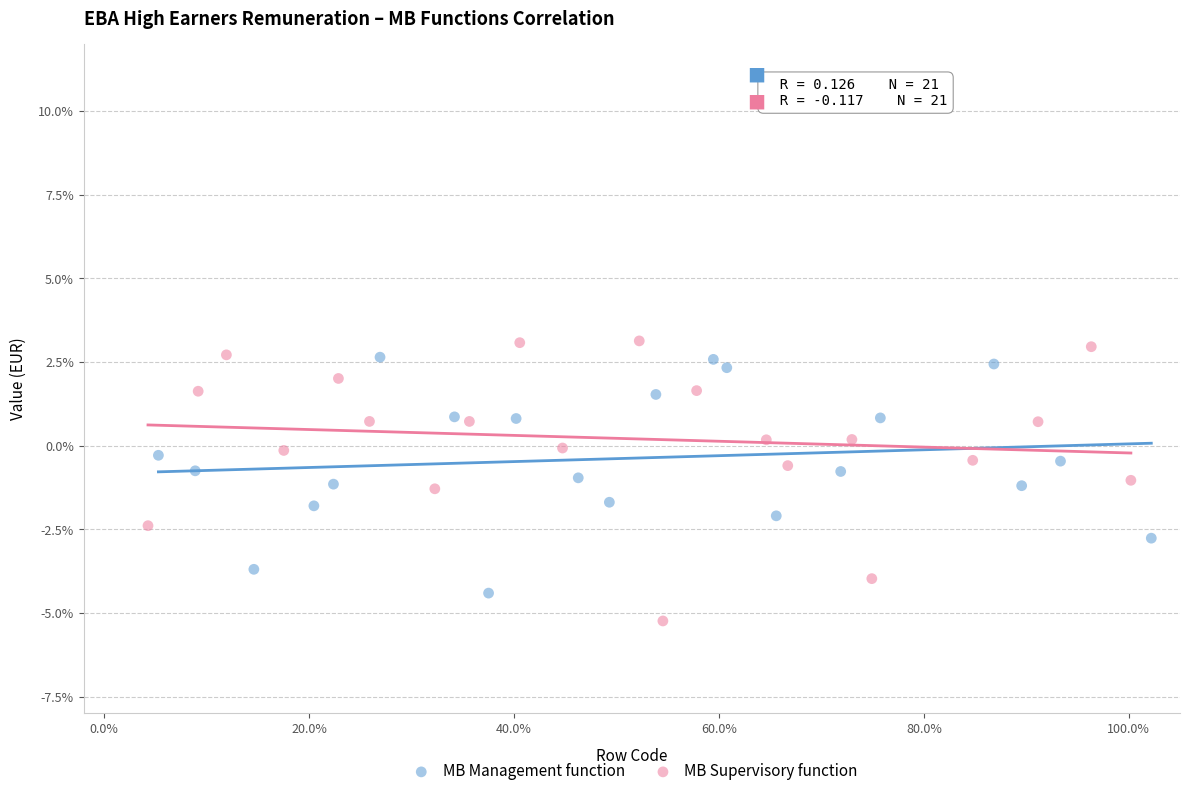

Which series has the largest Y range (max minus min)?

MB Supervisory function